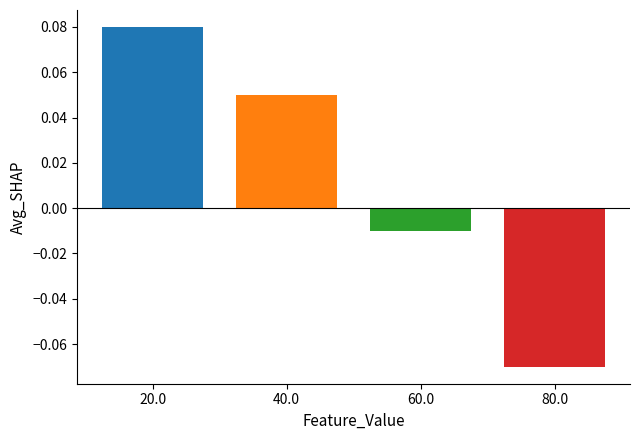

What position from the right is 20.0?

4